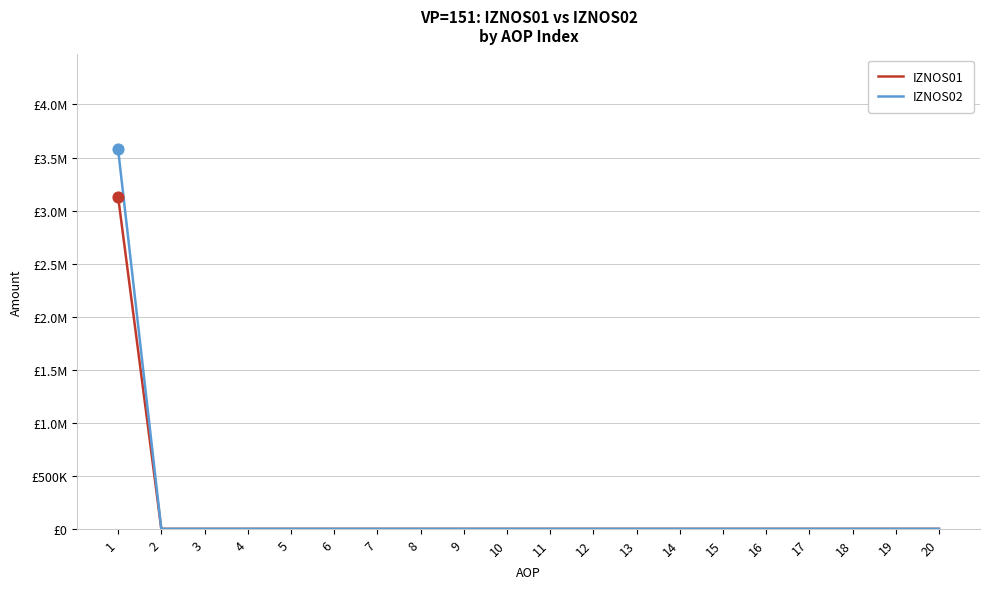

Is the value of IZNOS01 at 6 greater than the value of IZNOS02 at 6?

No